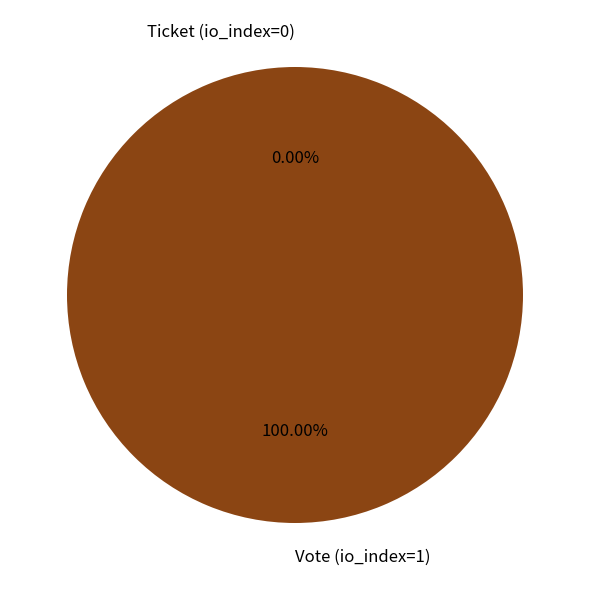

To the nearest percent, what is the combined percentage of Ticket (io_index=0) and Vote (io_index=1)?

100%